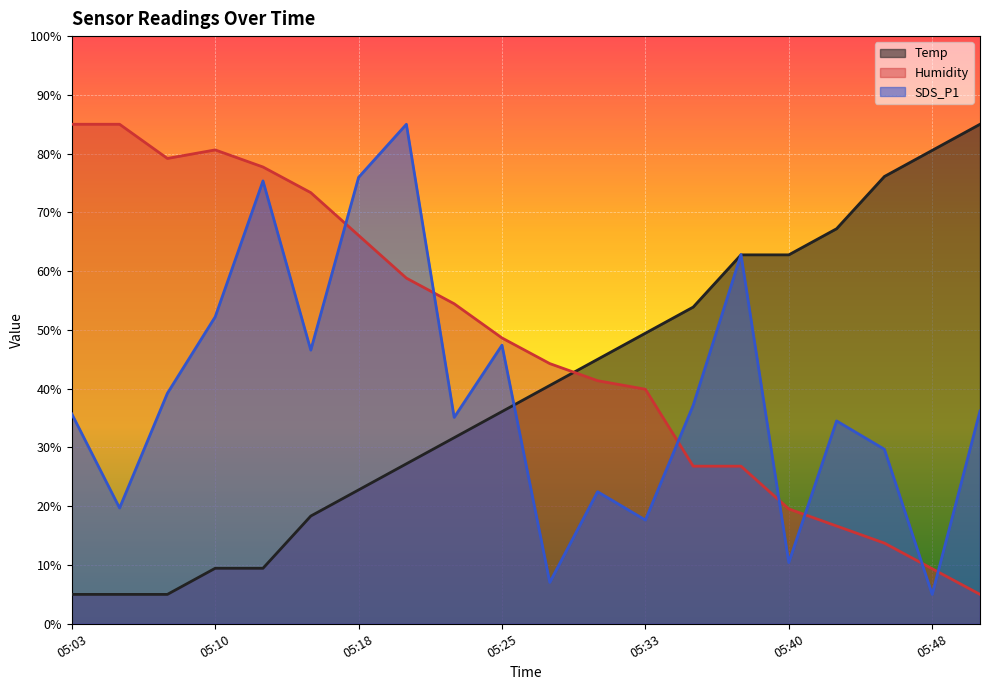

Does the chart display data point markers on the line(s)?

No